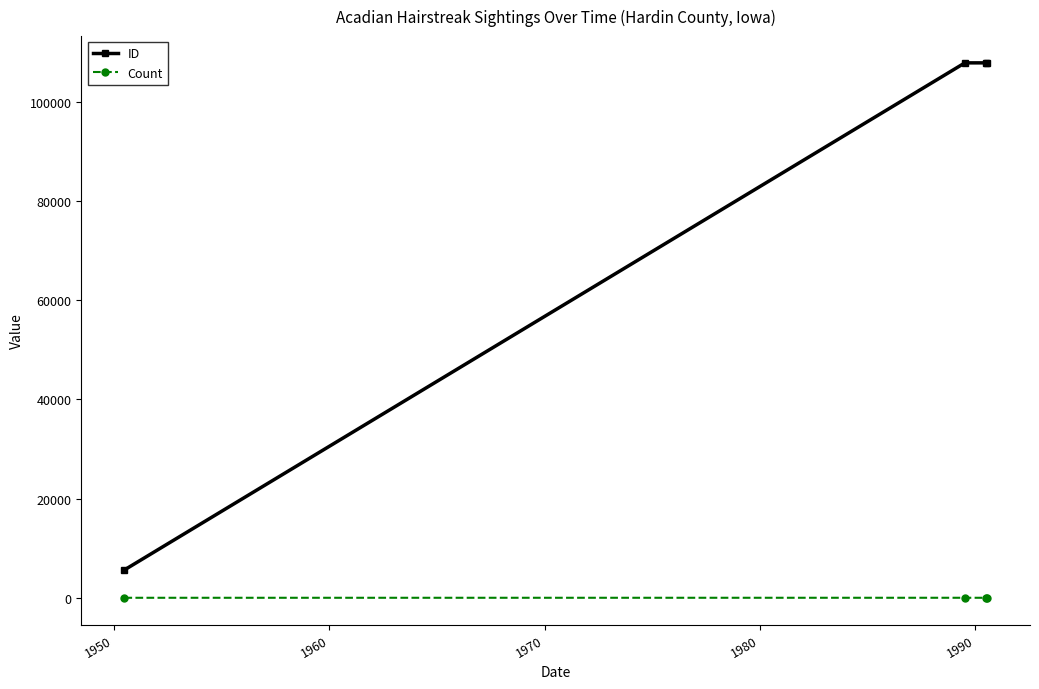

True or false: Count and ID cross at least once.

False